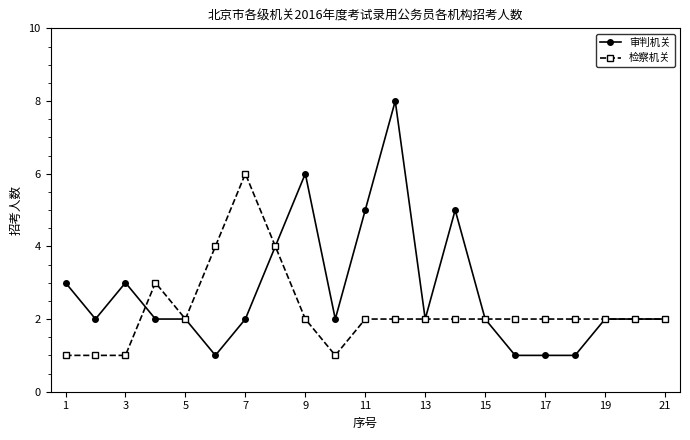

What is the maximum value for 检察机关?

6